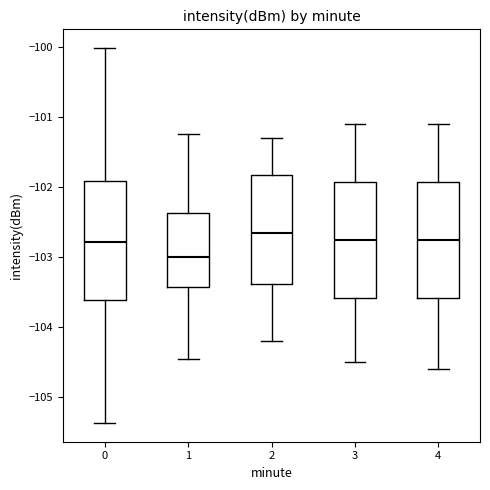

Where is the upper edge of the box at x = 1 on the y-axis? The values are not printed on the chart, so give them approximately, as read against the axis.

-102.4